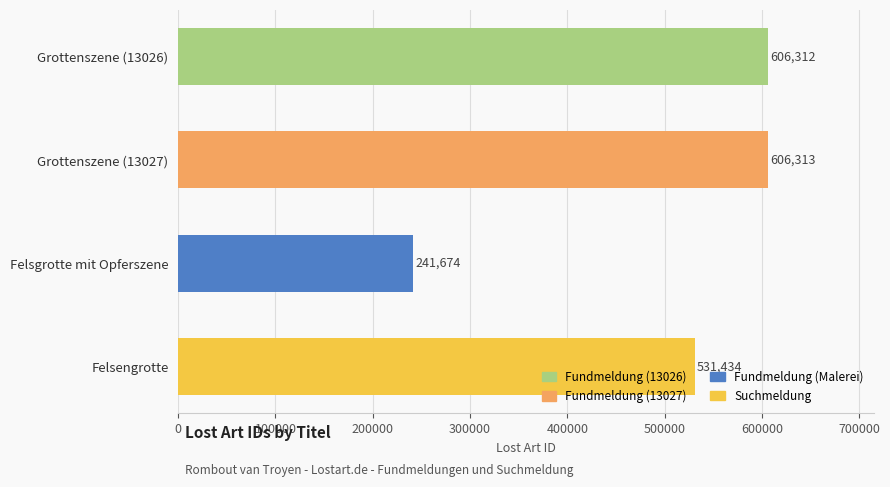

Rank the categories by value from highest to lowest.

Grottenszene (13027), Grottenszene (13026), Felsengrotte, Felsgrotte mit Opferszene